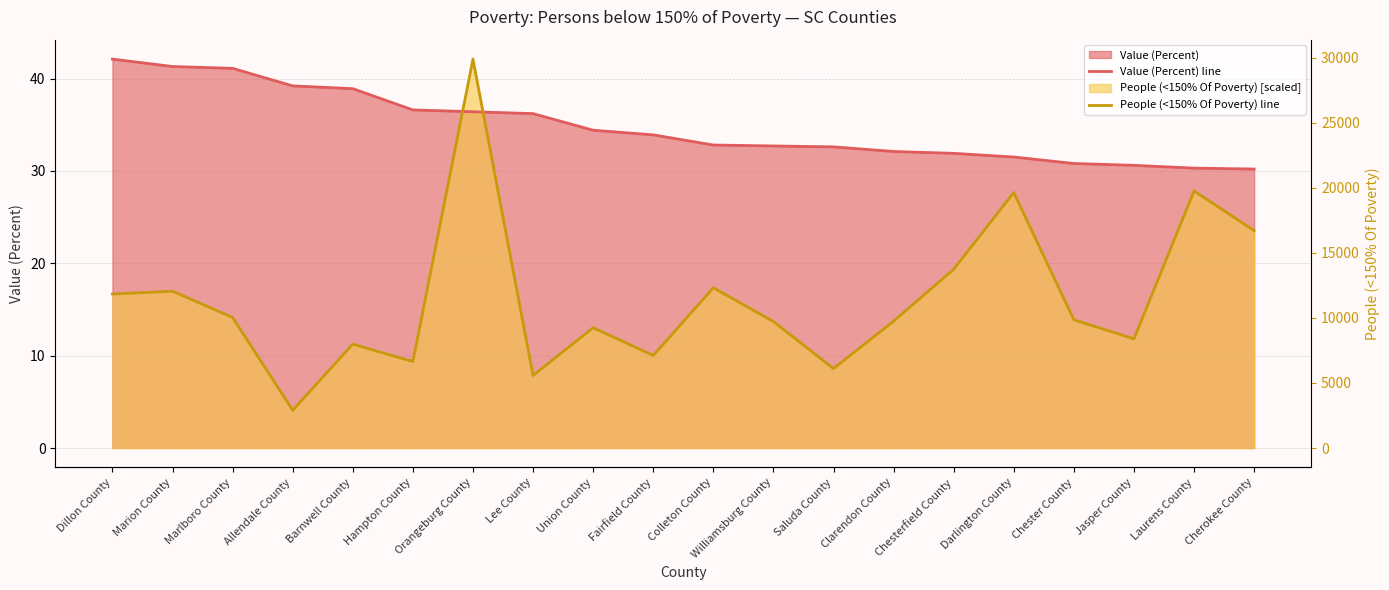

What is the average value of the People (<150% Of Poverty) line series?

16.1